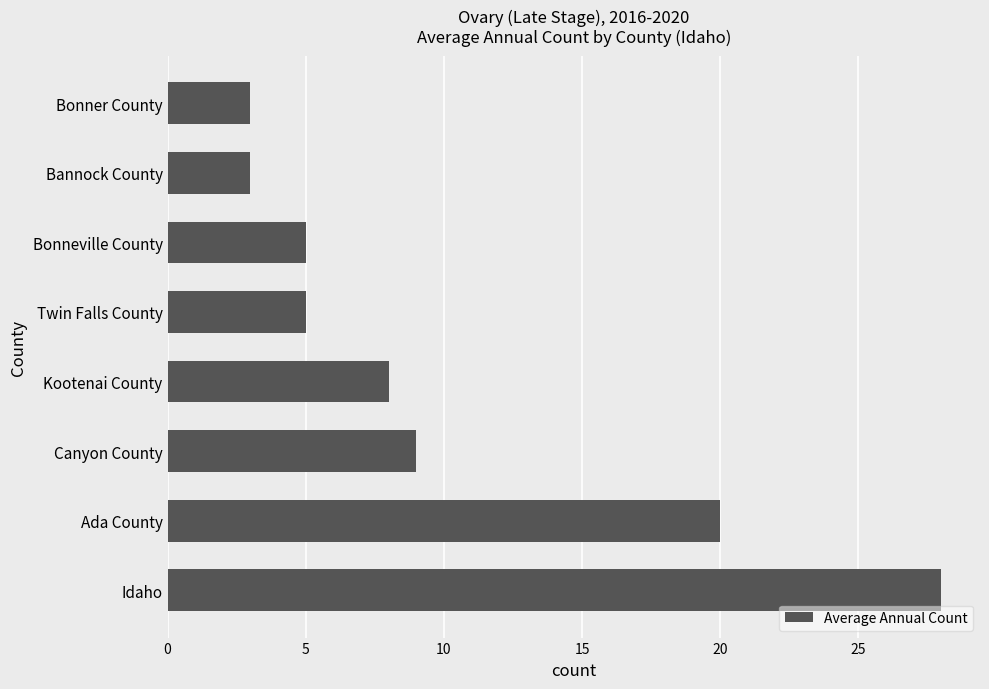

How many bars are there in total?

8